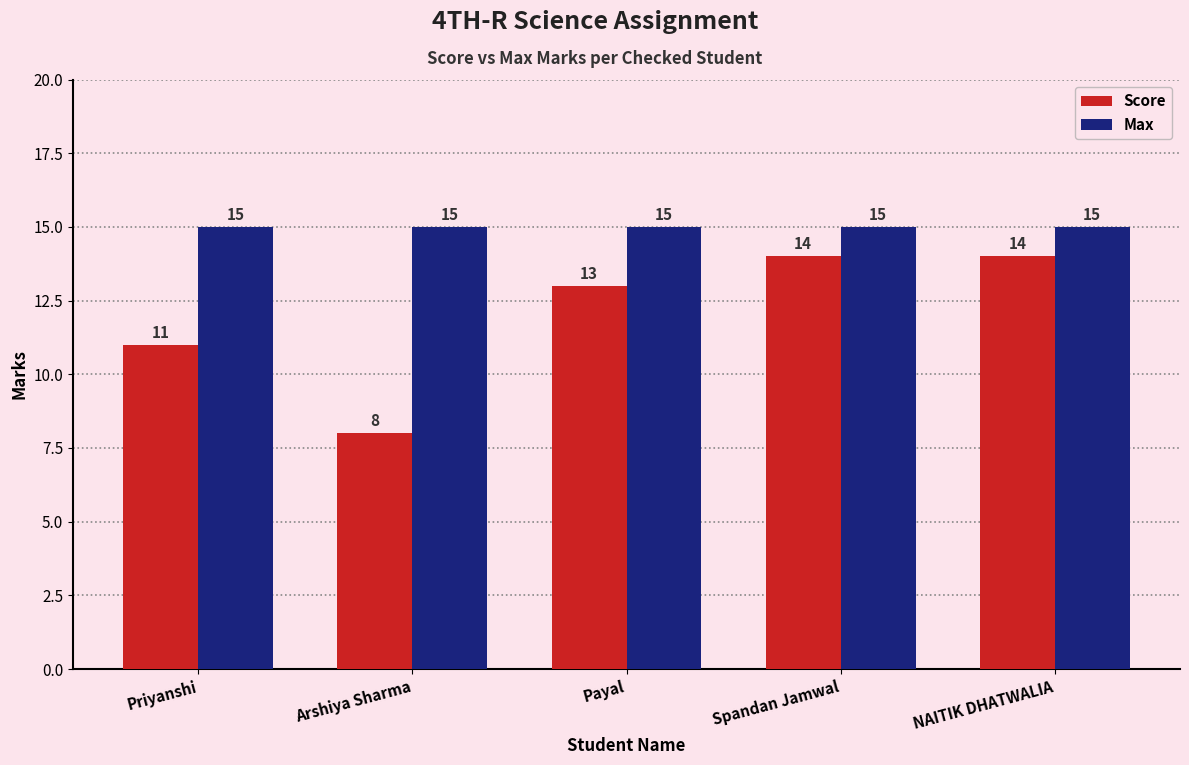

Reading left to right, list all the values displayed in this chart.

Score: Priyanshi=11	Arshiya Sharma=8	Payal=13	Spandan Jamwal=14	NAITIK DHATWALIA=14
Max: Priyanshi=15	Arshiya Sharma=15	Payal=15	Spandan Jamwal=15	NAITIK DHATWALIA=15